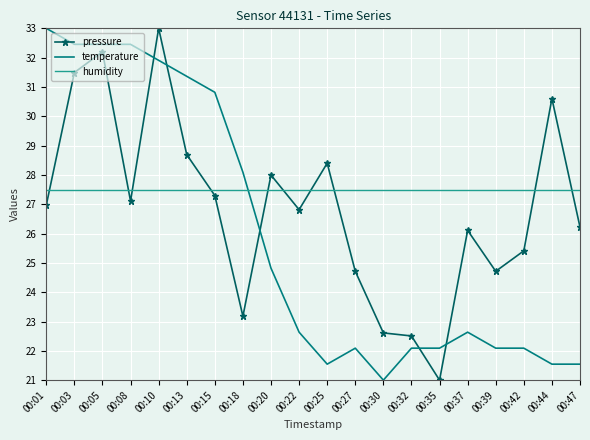

Is the value of temperature at 00:08 greater than the value of humidity at 00:08?

Yes